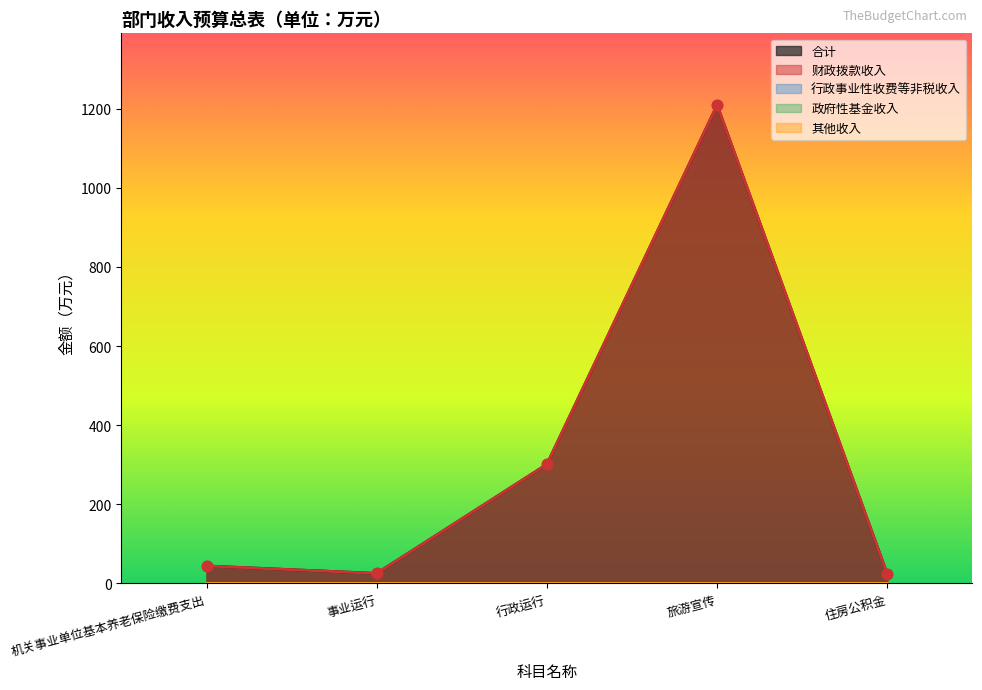

Which series has the largest total across all categories?

合计